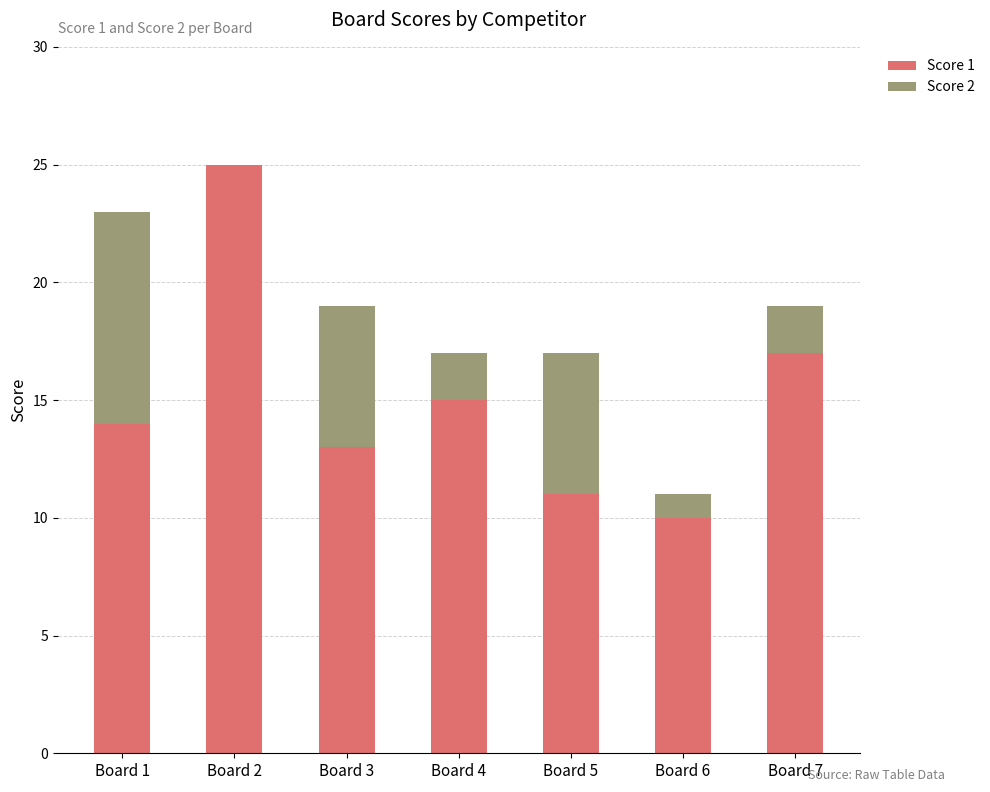

The Score 1 series shows 19 at Board 1. True or false?

False